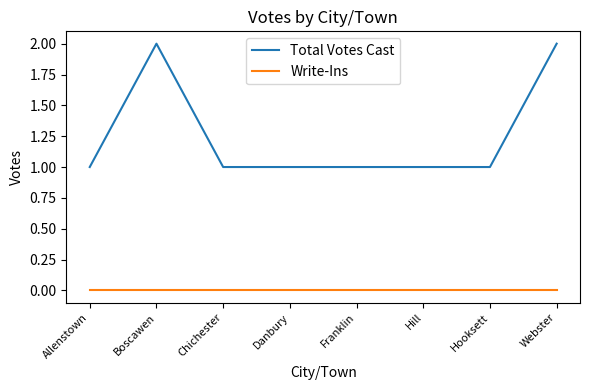

Reading right to left, transcribe all the data shown in this chart.

Total Votes Cast: Webster=2	Hooksett=1	Hill=1	Franklin=1	Danbury=1	Chichester=1	Boscawen=2	Allenstown=1
Write-Ins: Webster=0	Hooksett=0	Hill=0	Franklin=0	Danbury=0	Chichester=0	Boscawen=0	Allenstown=0